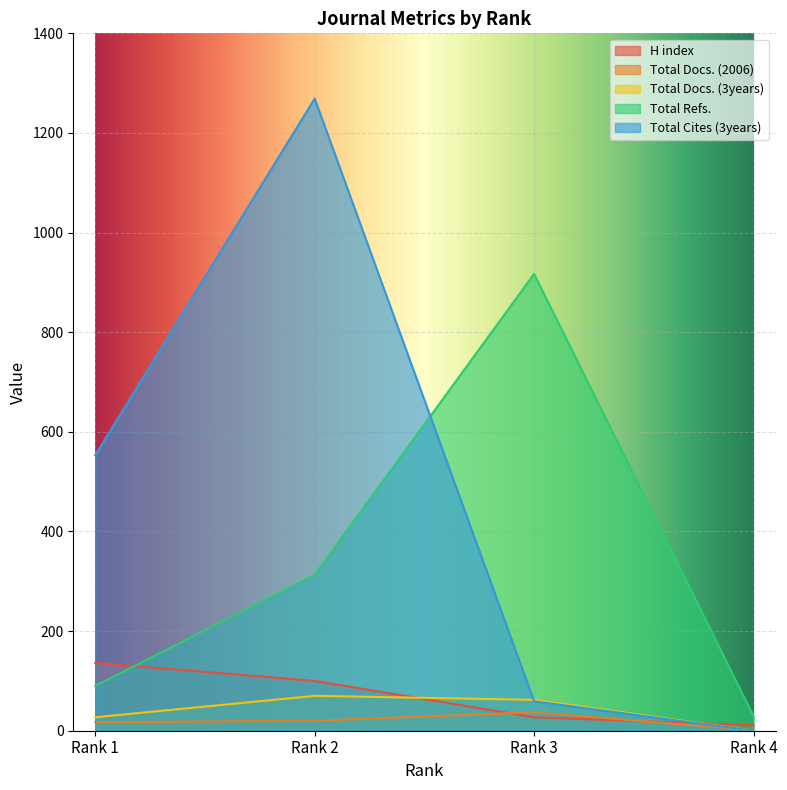

Reading left to right, what are all the values shown in this chart?

H index: Rank 1=136	Rank 2=100	Rank 3=27	Rank 4=11
Total Docs. (2006): Rank 1=17	Rank 2=20	Rank 3=37	Rank 4=1
Total Docs. (3years): Rank 1=27	Rank 2=70	Rank 3=62	Rank 4=0
Total Refs.: Rank 1=90	Rank 2=313	Rank 3=917	Rank 4=29
Total Cites (3years): Rank 1=553	Rank 2=1269	Rank 3=59	Rank 4=0